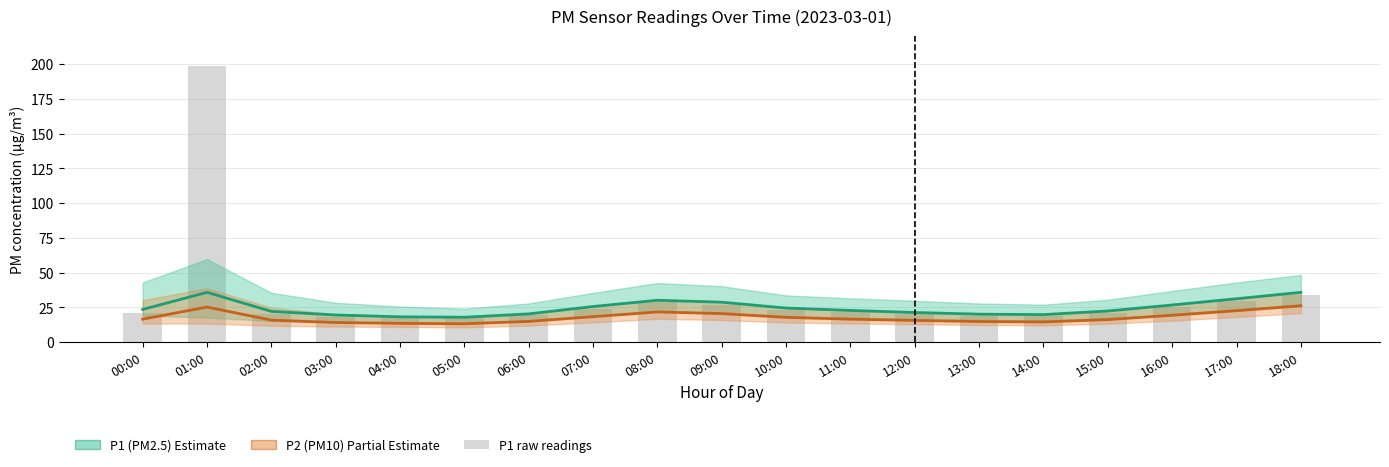

Rank the categories by P1 raw value from highest to lowest.

01:00, 18:00, 17:00, 08:00, 09:00, 16:00, 07:00, 10:00, 11:00, 00:00, 15:00, 02:00, 12:00, 06:00, 13:00, 14:00, 03:00, 04:00, 05:00